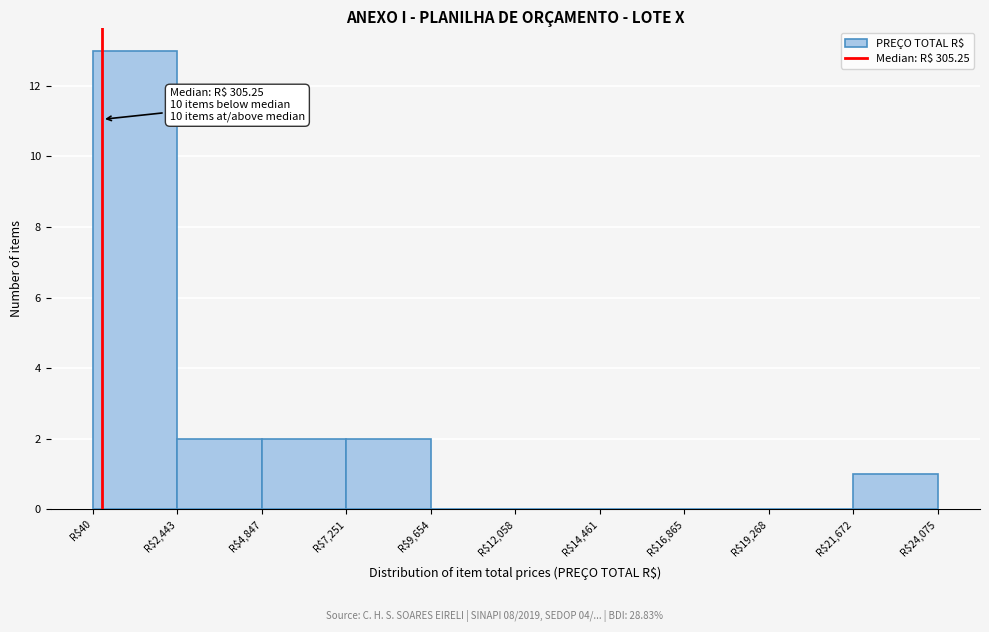

Over which range of the x-axis is the bar tallest?

0 to 2500